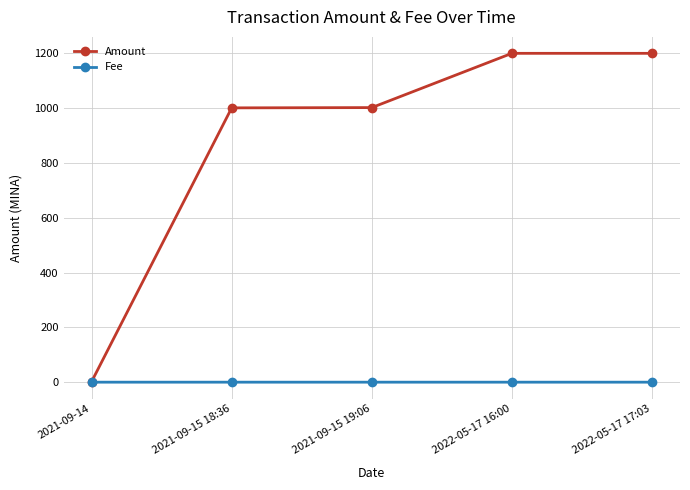

What is the maximum value for Amount?

1200.0